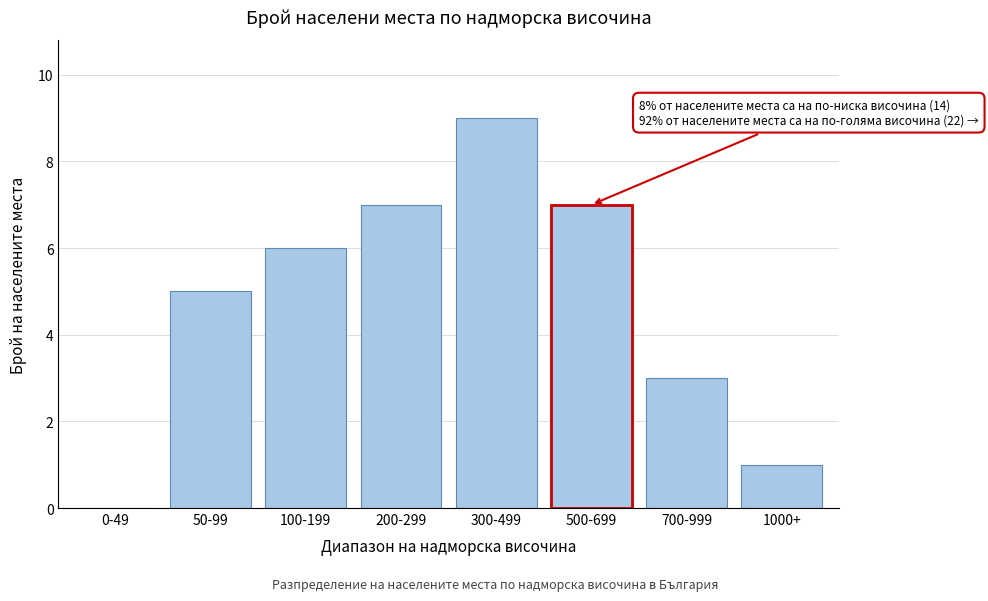

Reading left to right, list all the values displayed in this chart.

0-49=0	50-99=5	100-199=6	200-299=7	300-499=9	500-699=7	700-999=3	1000+=1